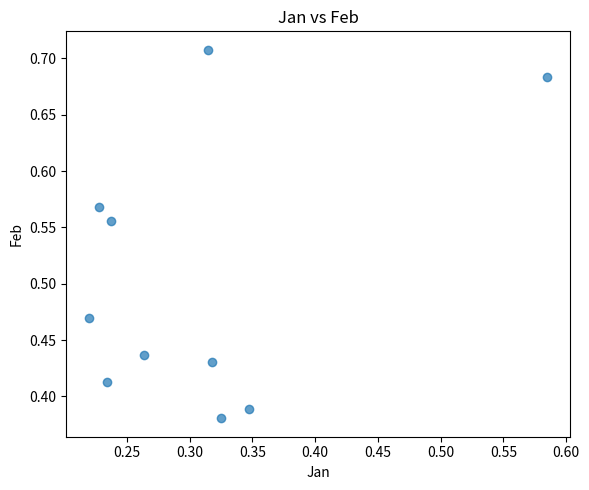

What is the average X value?

0.3